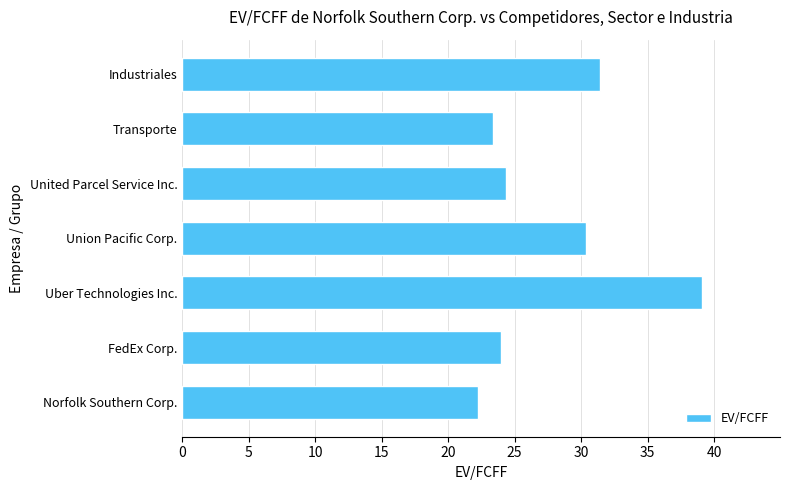

Reading top to bottom, extract all data points from this chart.

31.4	23.4	24.4	30.4	39.1	24.0	22.2